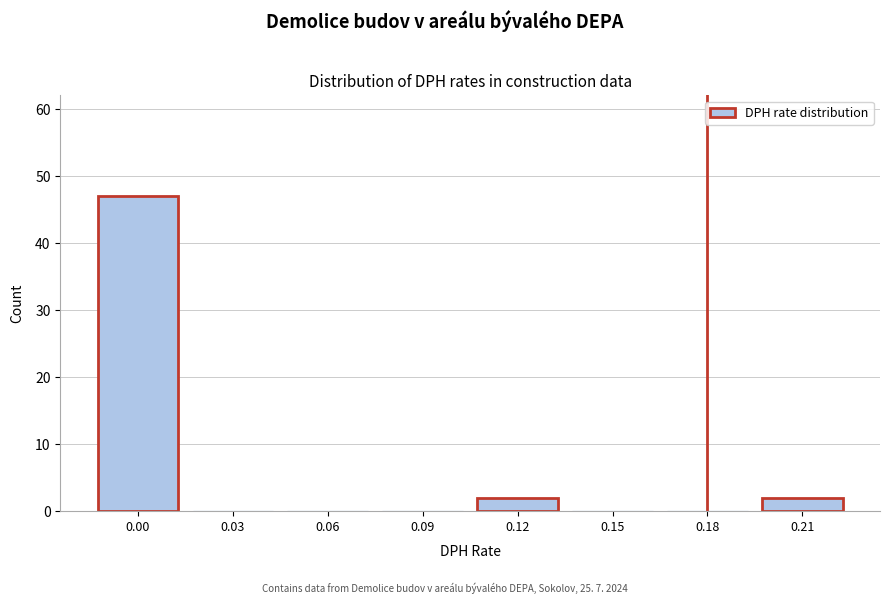

Reading left to right, extract all data points from this chart.

0.00=47	0.03=0	0.06=0	0.09=0	0.12=2	0.15=0	0.18=0	0.21=2